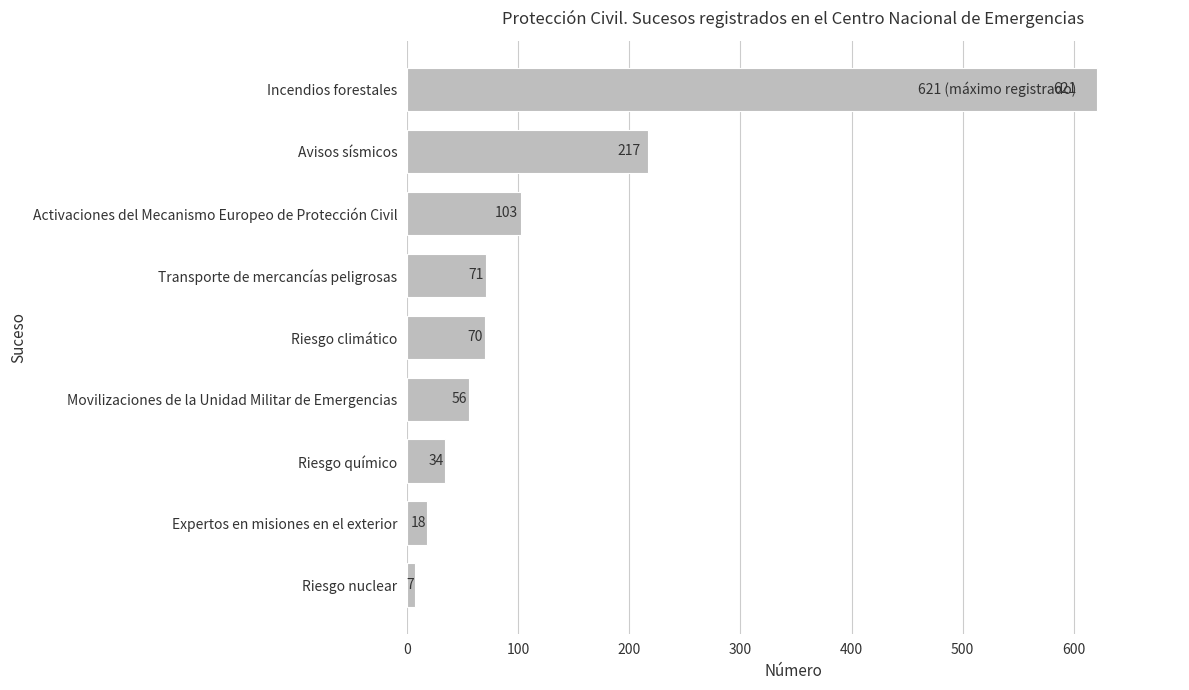

Reading bottom to top, what are all the values shown in this chart?

Riesgo nuclear=7	Expertos en misiones en el exterior=18	Riesgo químico=34	Movilizaciones de la Unidad Militar de Emergencias=56	Riesgo climático=70	Transporte de mercancías peligrosas=71	Activaciones del Mecanismo Europeo de Protección Civil=103	Avisos sísmicos=217	Incendios forestales=621